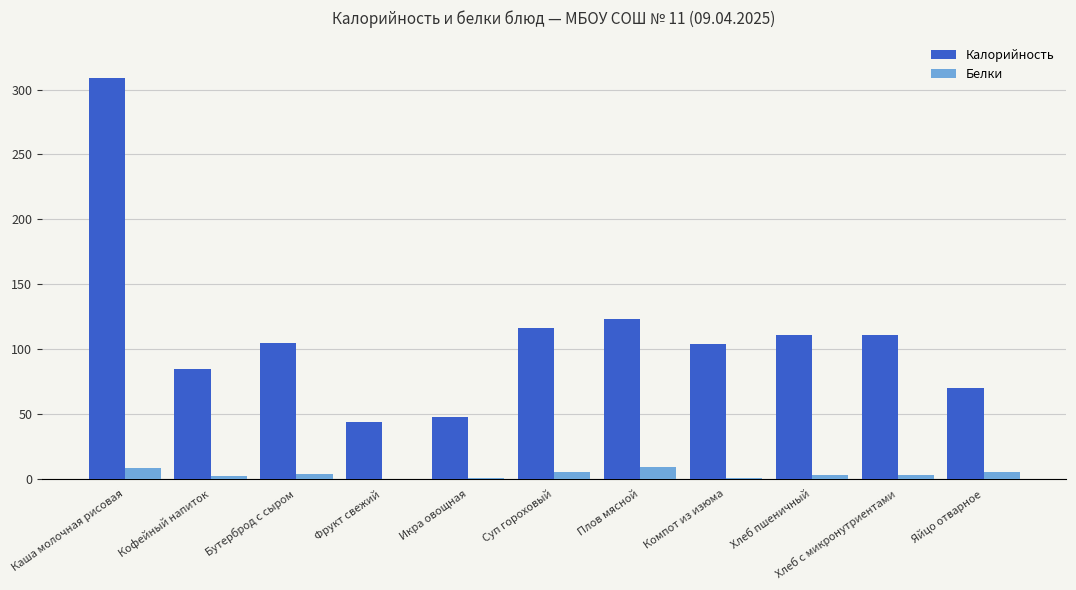

Where is Калорийность nearest to the value 176?

Плов мясной